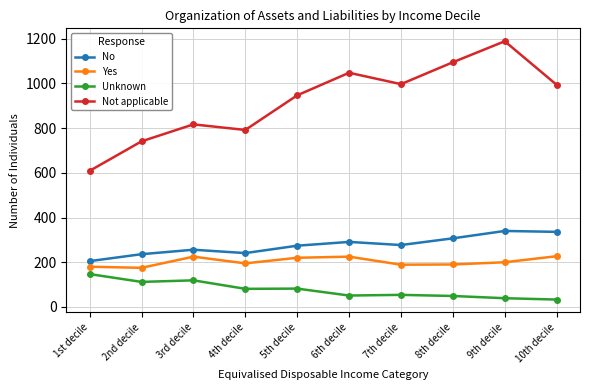

The Yes series shows 195 at 4th decile. True or false?

True